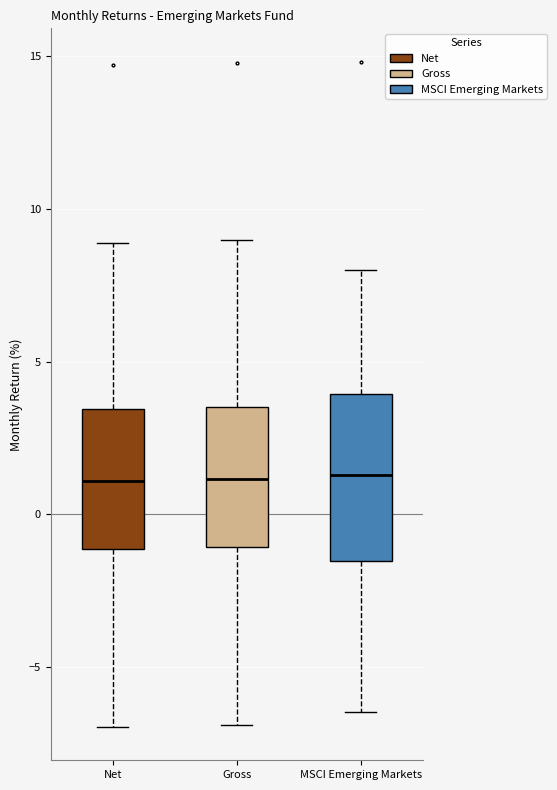

Reading left to right, transcribe this box plot: for each box, give where its median line is, the range the box spans, and where its two whiskers end, as read against the y-axis. The values are not printed on the chart, so give them approximately, as read against the axis.

Net: median 1.0, box -1.0 to 3.5, whiskers -7.0 to 9.0
Gross: median 1.0, box -1.0 to 3.5, whiskers -7.0 to 9.0
MSCI Emerging Markets: median 1.5, box -1.5 to 4.0, whiskers -6.5 to 8.0